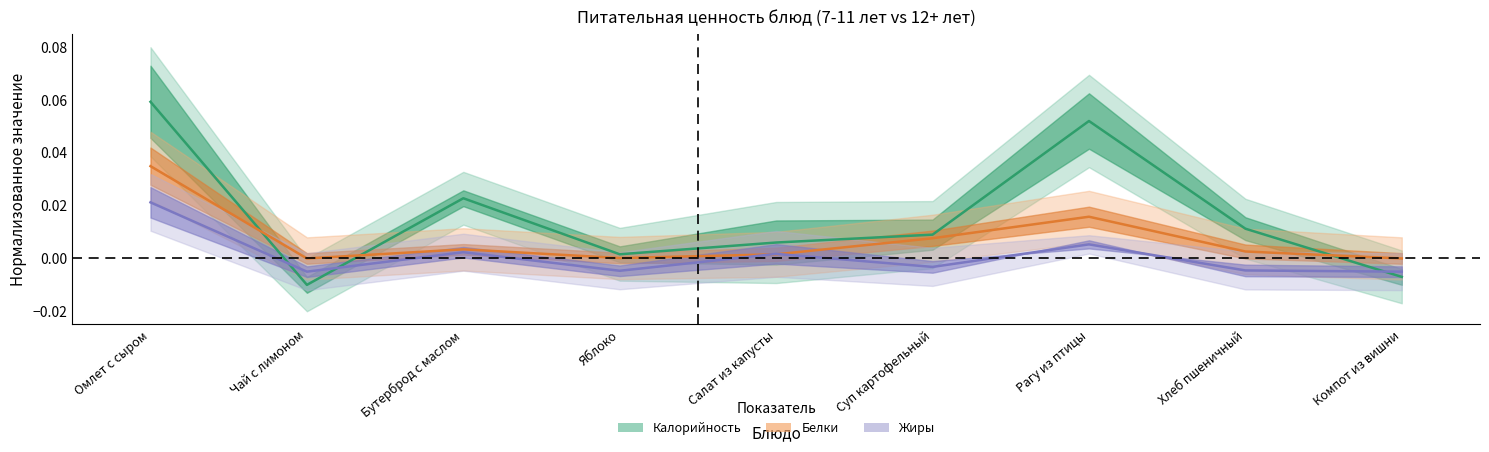

Where is the first local maximum for Жиры_12+?

Бутерброд с маслом